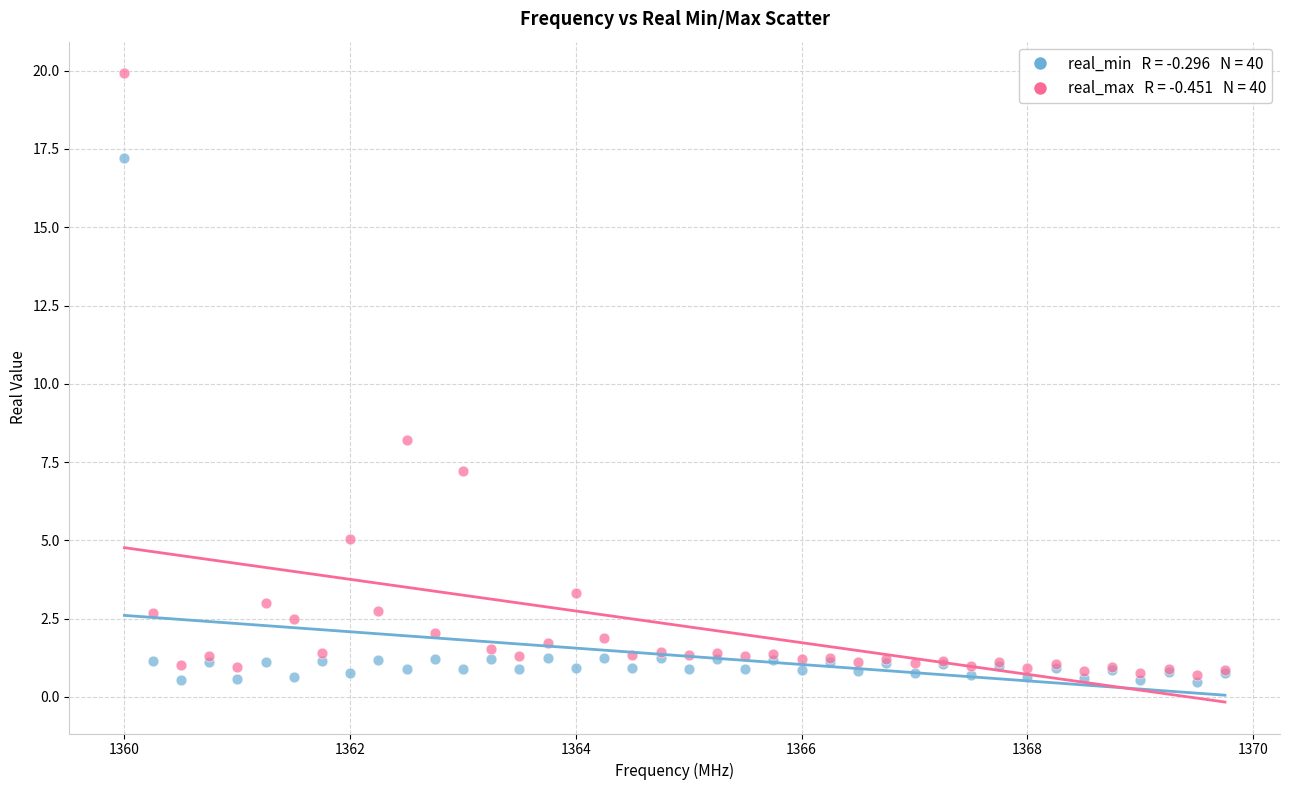

Across all series, what Y value is closest to 10?

8.2